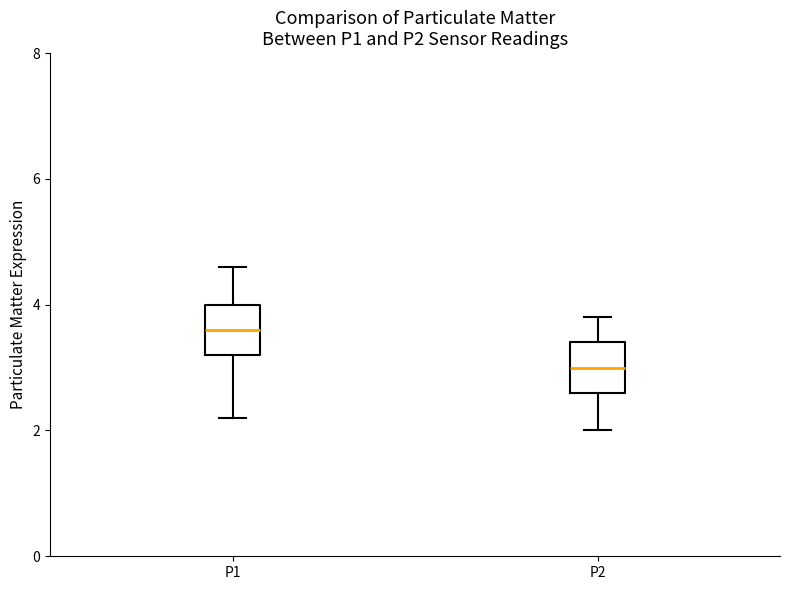

Reading left to right, transcribe this box plot: for each box, give where its median line is, the range the box spans, and where its two whiskers end, as read against the y-axis. The values are not printed on the chart, so give them approximately, as read against the axis.

P1: median 3.6, box 3.2 to 4.0, whiskers 2.2 to 4.6
P2: median 3.0, box 2.6 to 3.4, whiskers 2.0 to 3.8